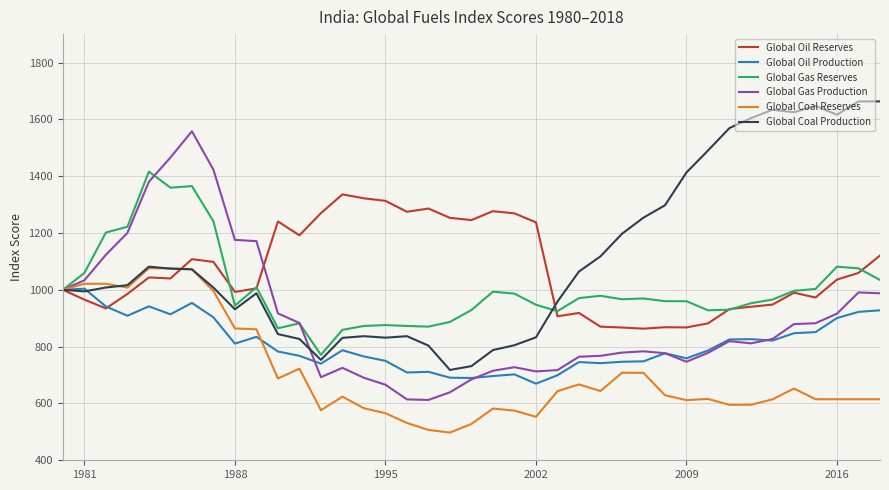

What is the maximum value for Global Coal Reserves?

1076.1